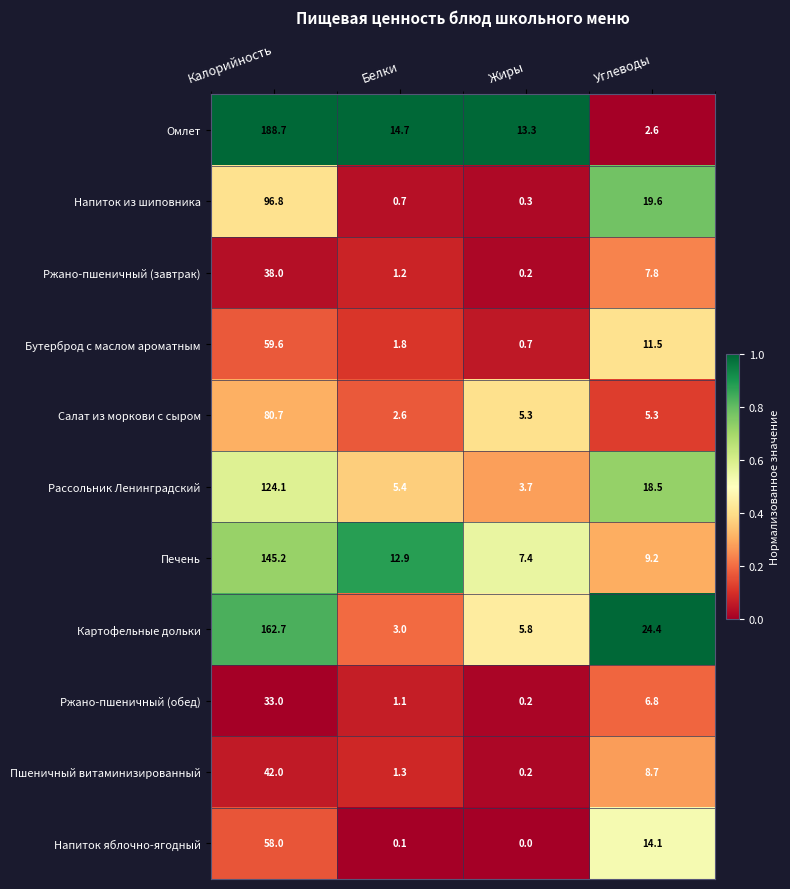

At which label is Пшеничный витаминизированный closest to 21?

Углеводы